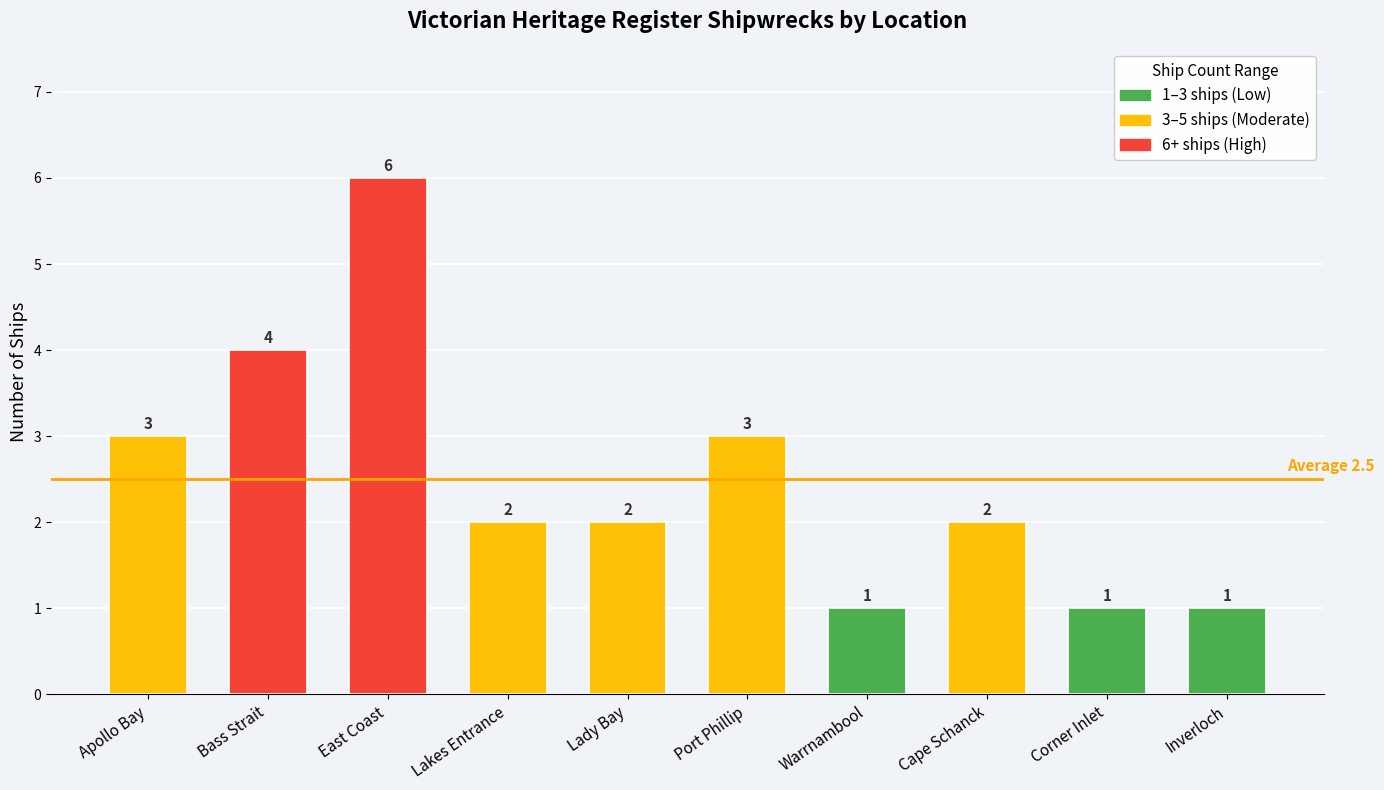

Which label corresponds to the largest value in the chart?

East Coast